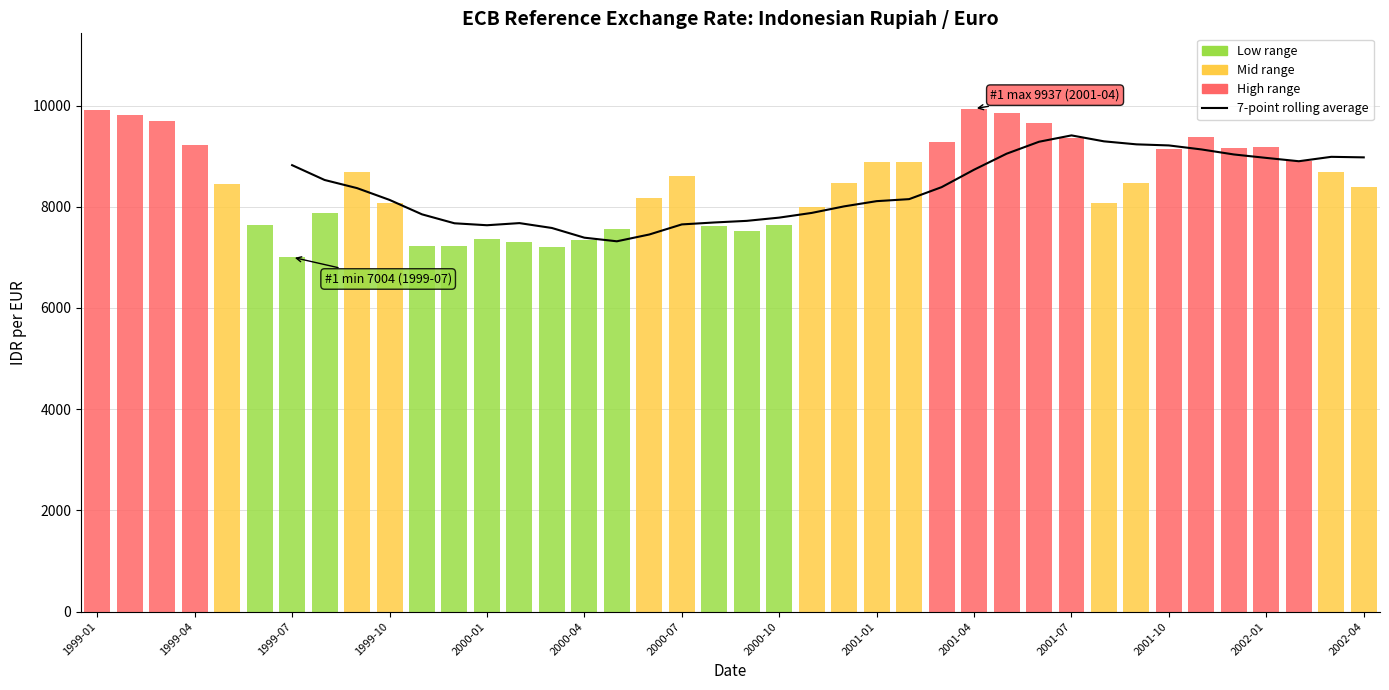

What position from the left is 1999-10?

4